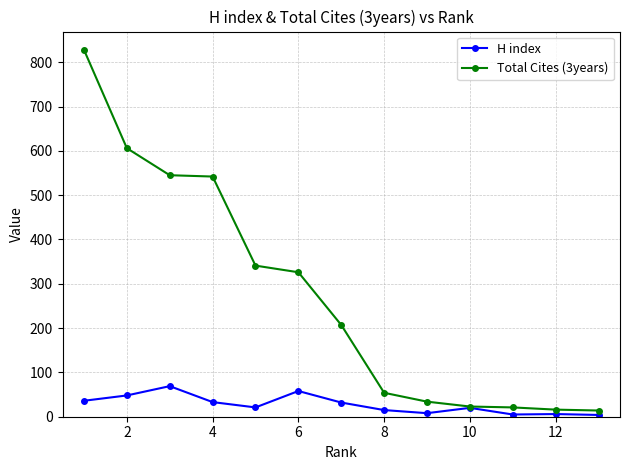

Which series has the largest total across all categories?

Total Cites (3years)